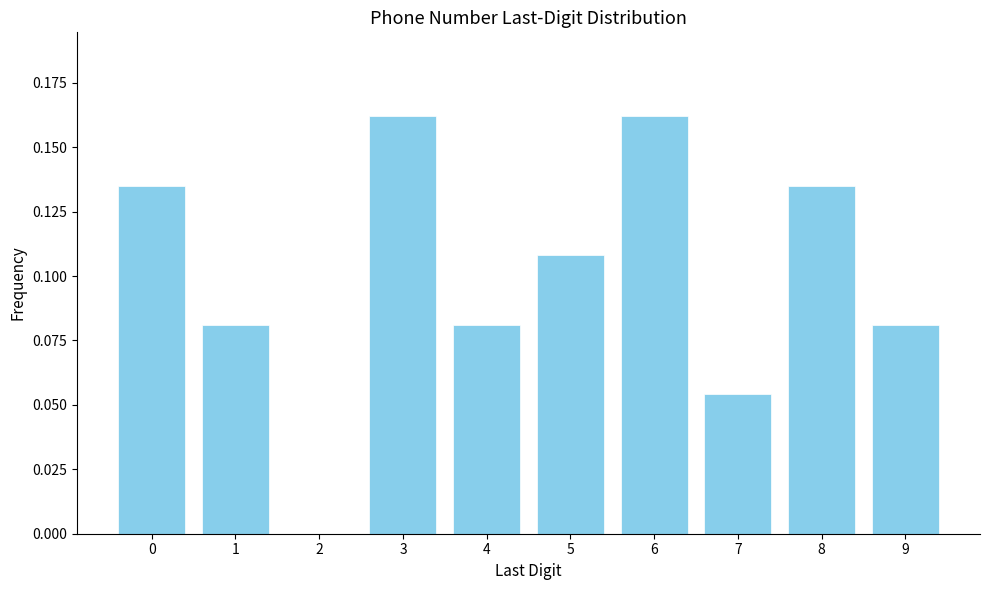

What is the sum of all values?

1.0